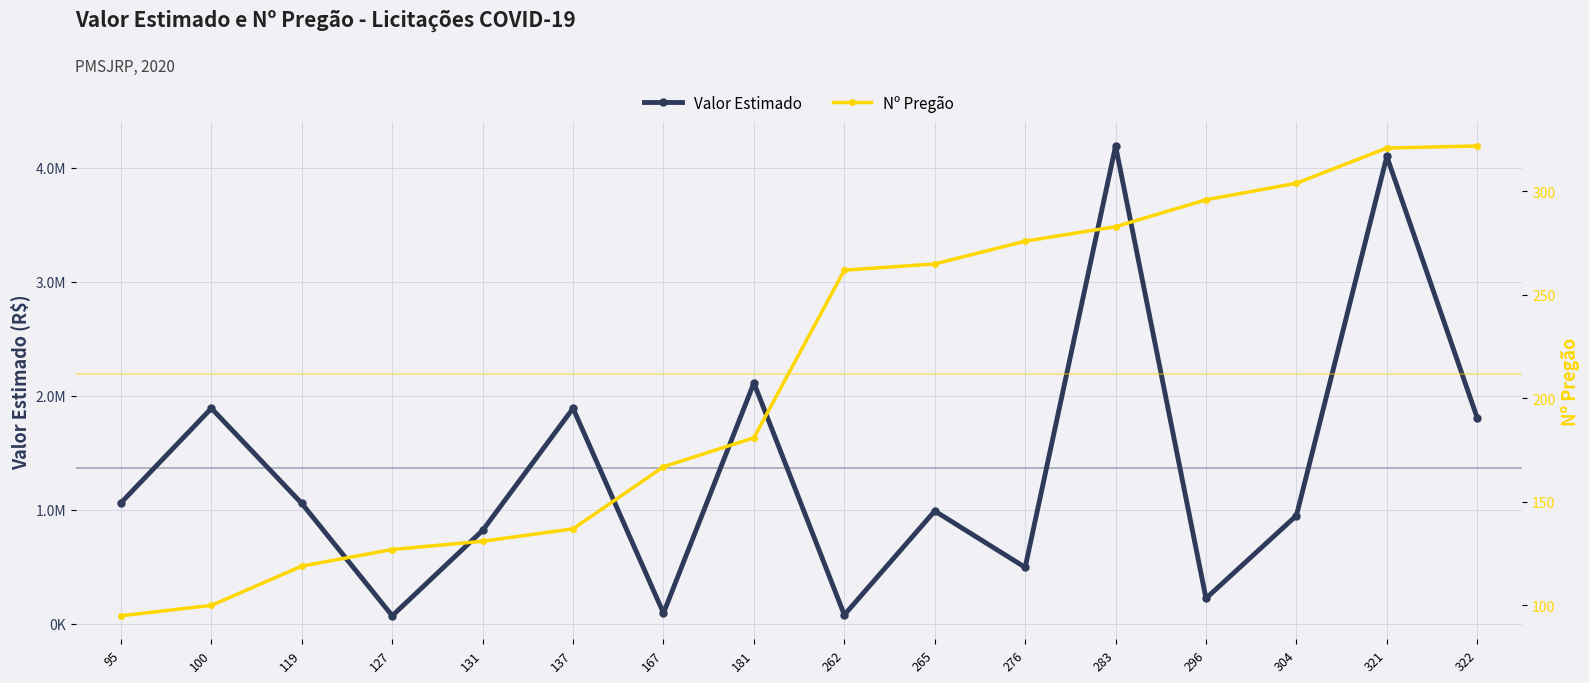

List the labels in order of Valor Estimado value, largest first.

283, 321, 181, 100, 137, 322, 95, 119, 265, 304, 131, 276, 296, 167, 262, 127